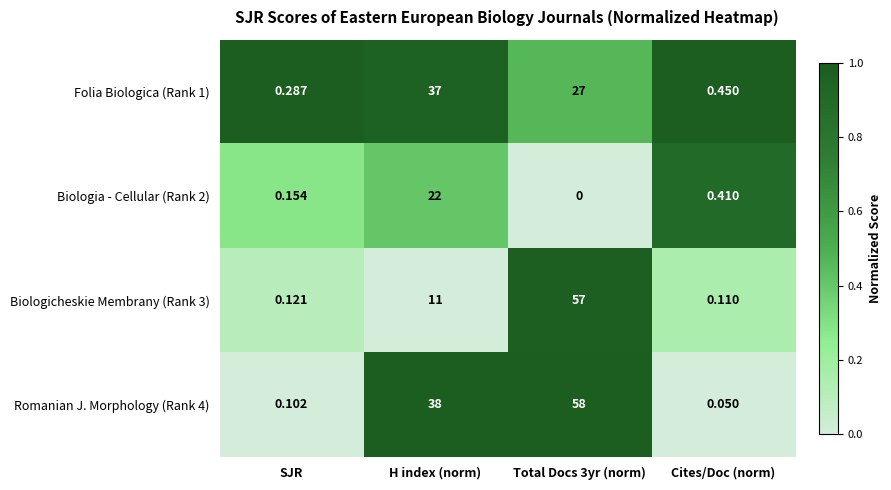

How many categories are shown in the chart?

4